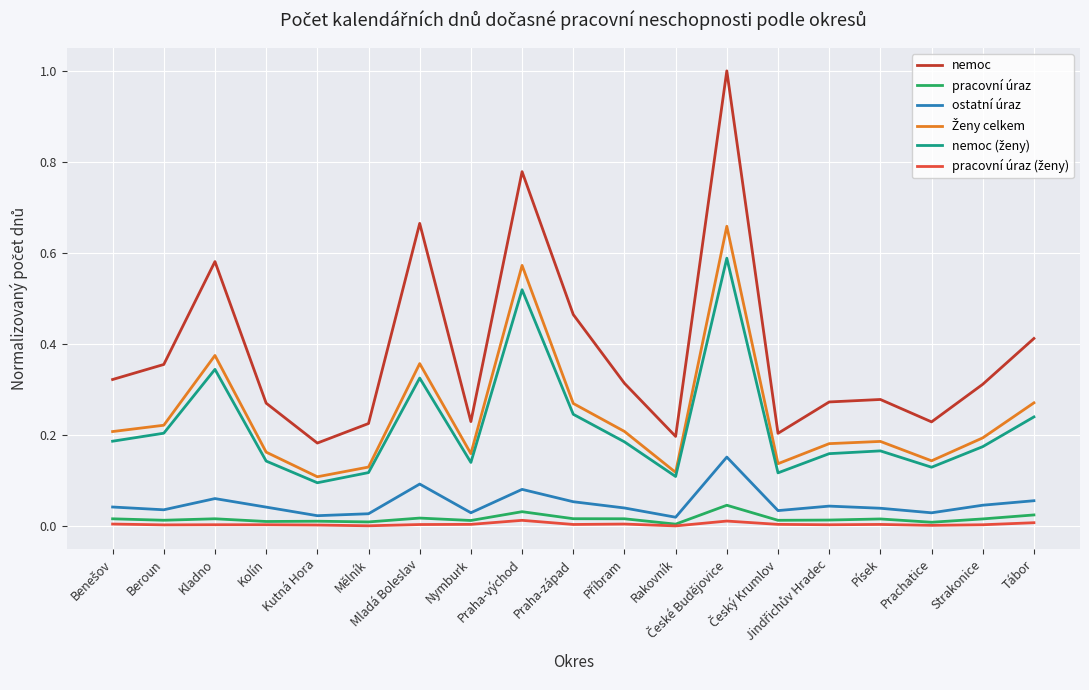

Which series changed the most between Kolín and Praha-východ?

nemoc